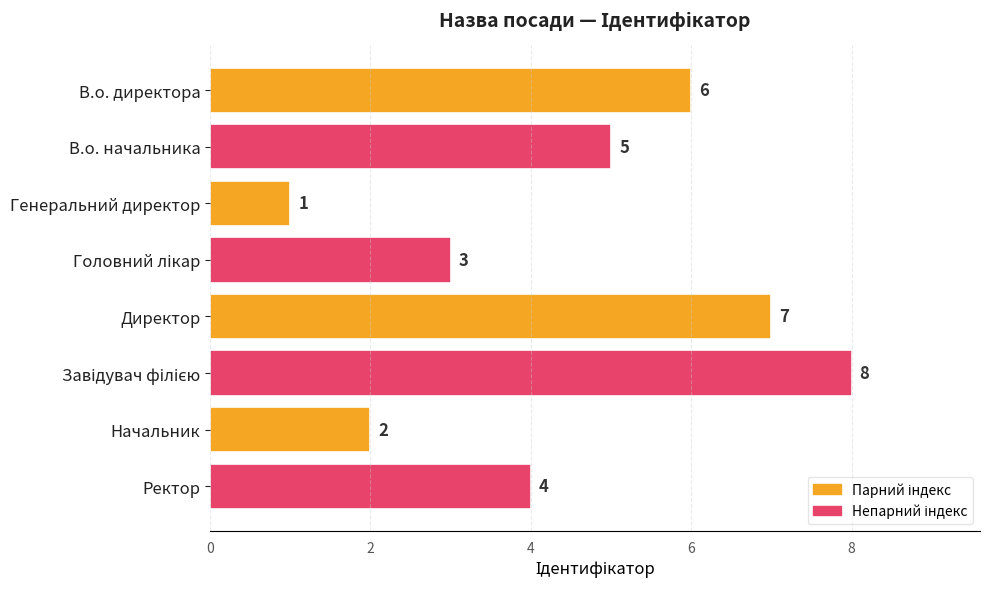

Reading bottom to top, what are all the values shown in this chart?

4	2	8	7	3	1	5	6